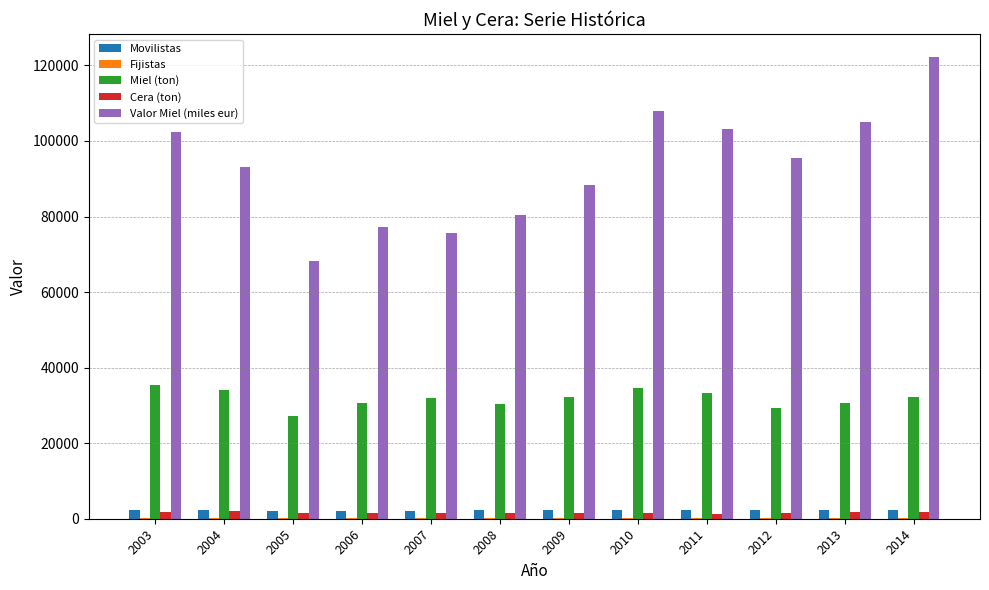

Is the value of Valor Miel (miles eur) at 2008 greater than the value of Movilistas at 2011?

Yes